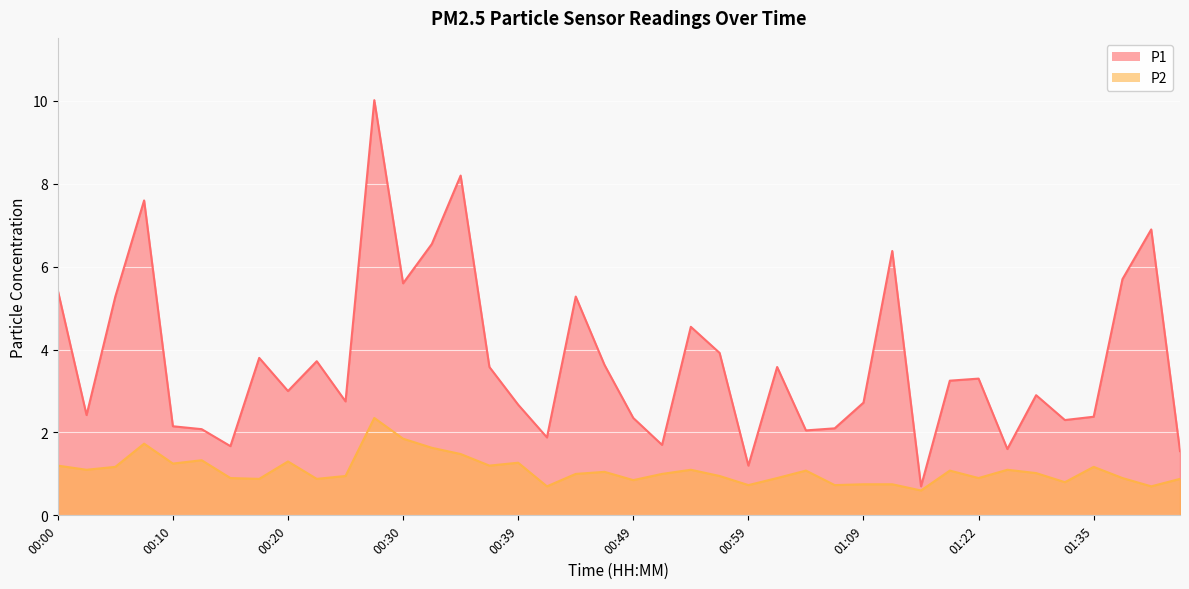

What is the approximate value of P1 at 00:37?

3.6